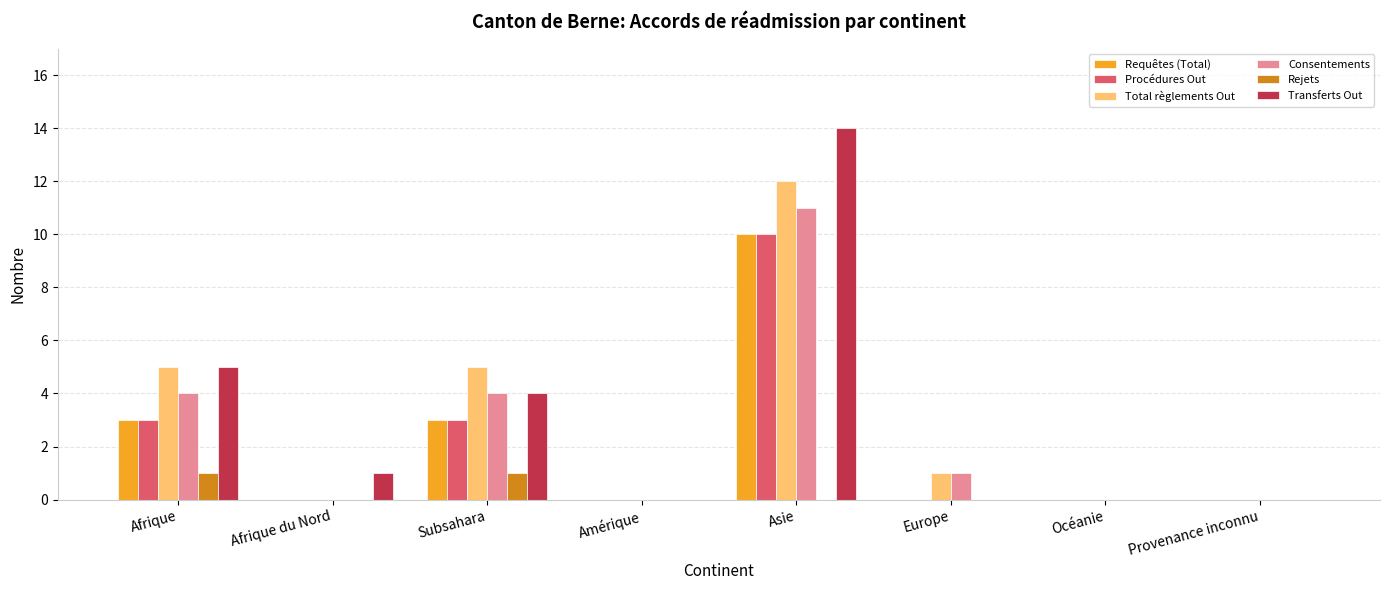

At which category is the sum across all series the highest?

Asie